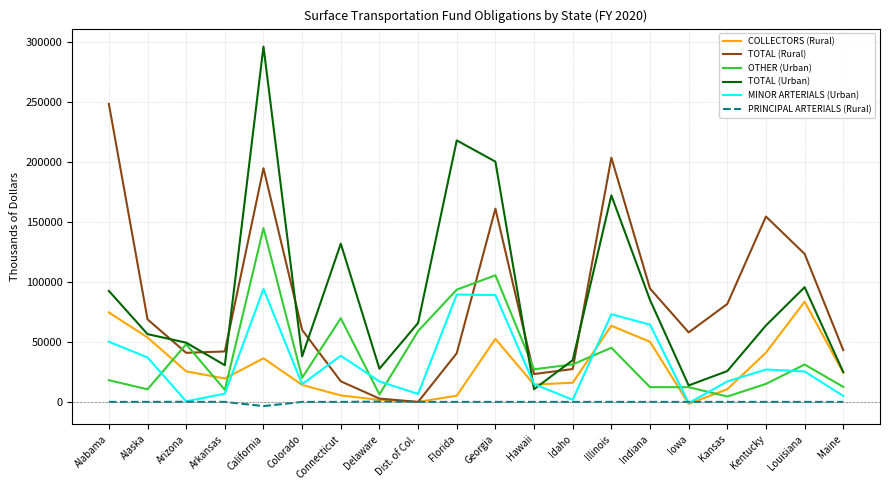

At which category is the sum across all series the highest?

California